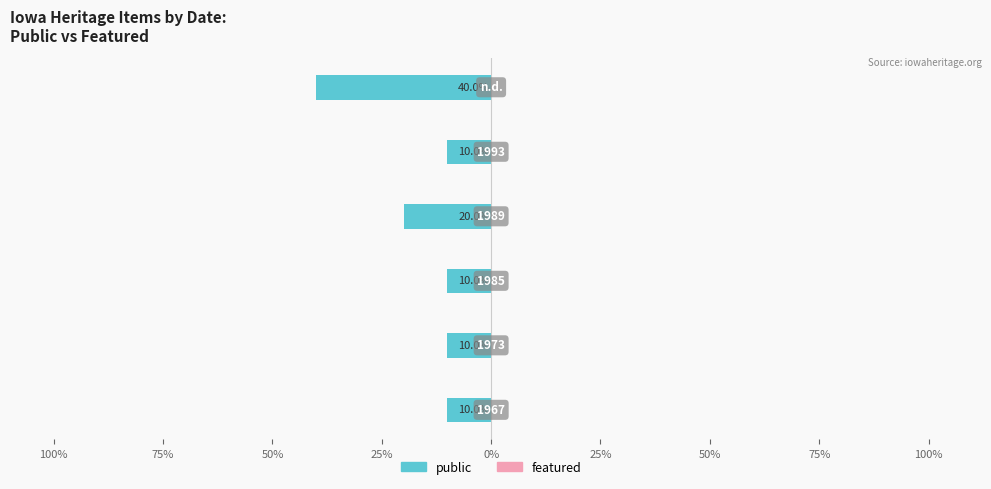

Are the bars grouped side by side (vs. stacked)?

No